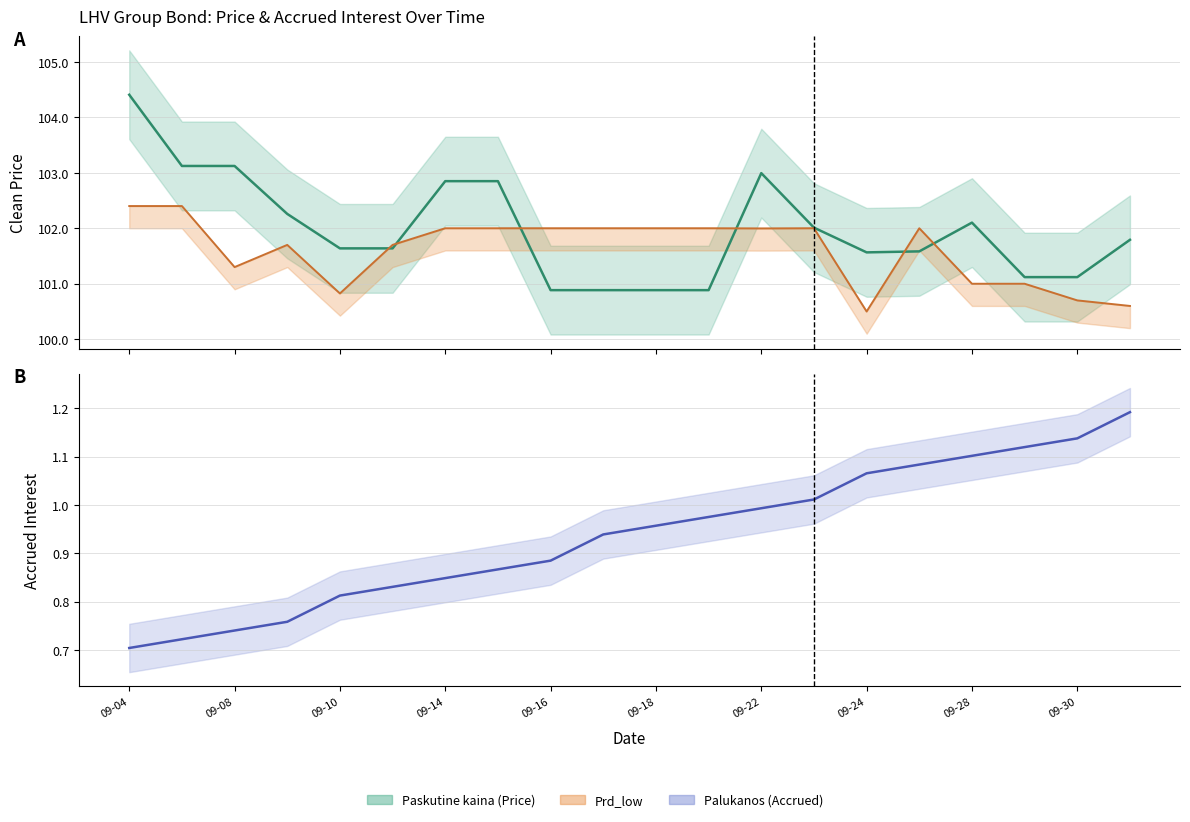

What is the difference between the second highest and minimum values in the Palukanos (accrued) series?

0.4